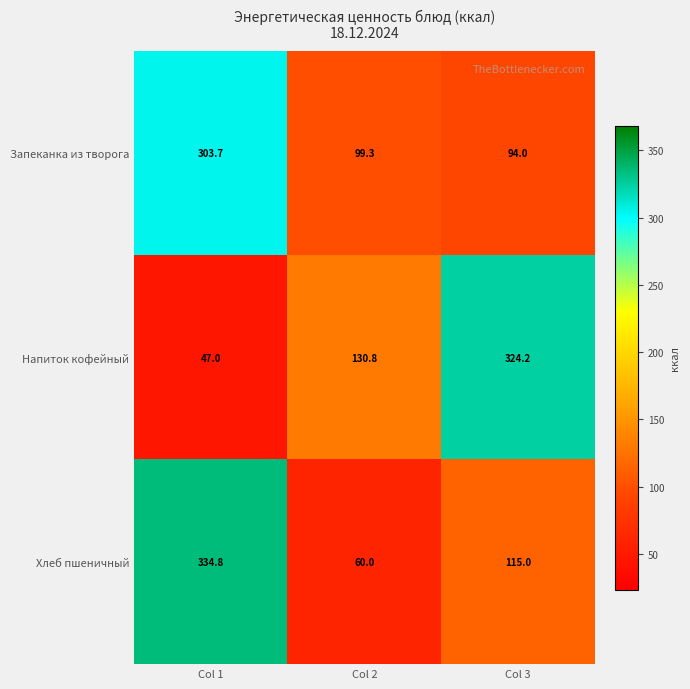

Which category has the highest value in the Напиток кофейный series?

Col 3